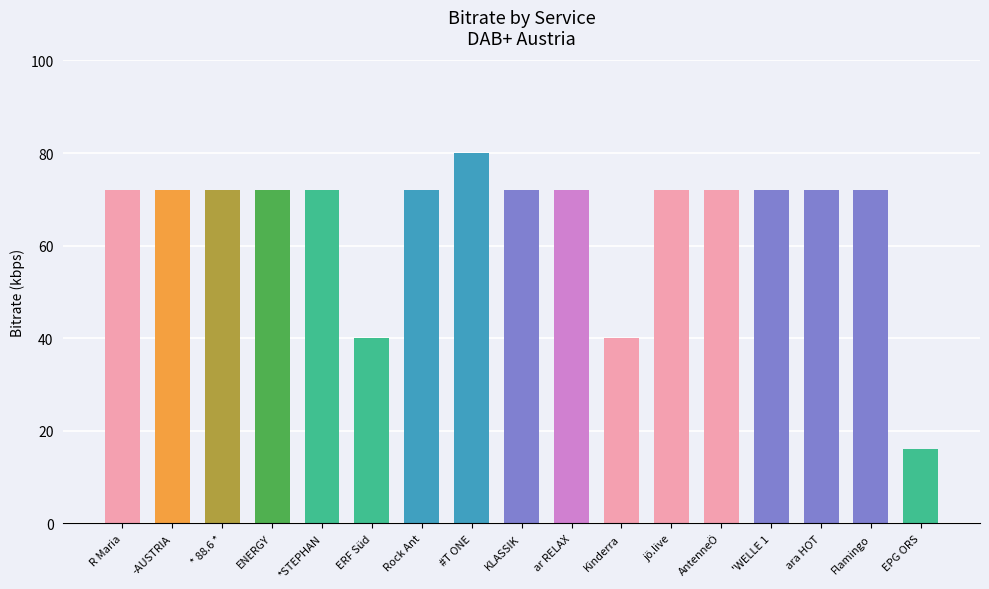

Which category has the lowest value across all series?

EPG ORS